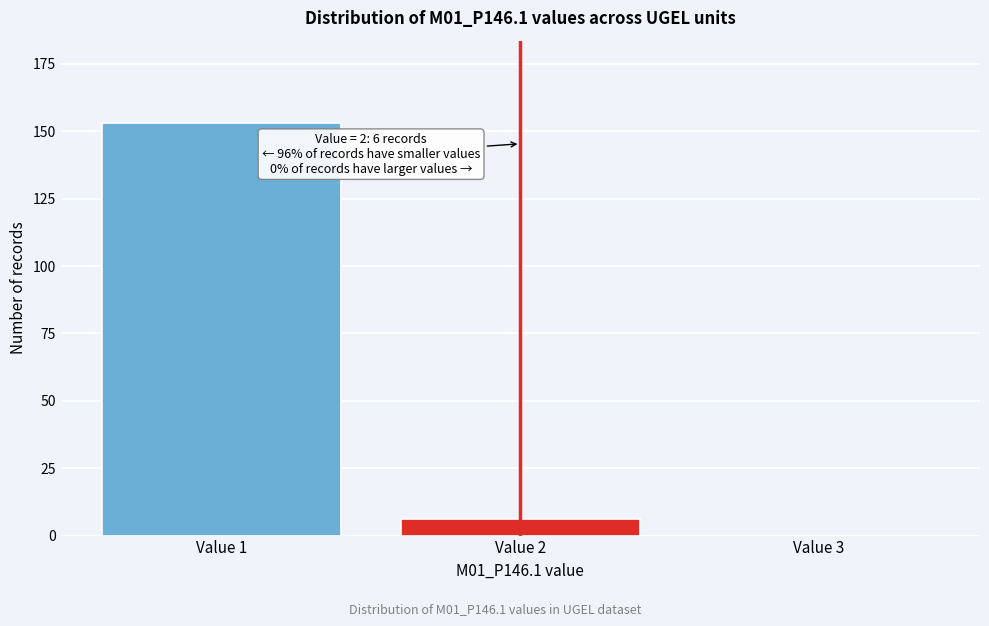

Reading right to left, what are all the values shown in this chart?

Value 3=0	Value 2=6	Value 1=153